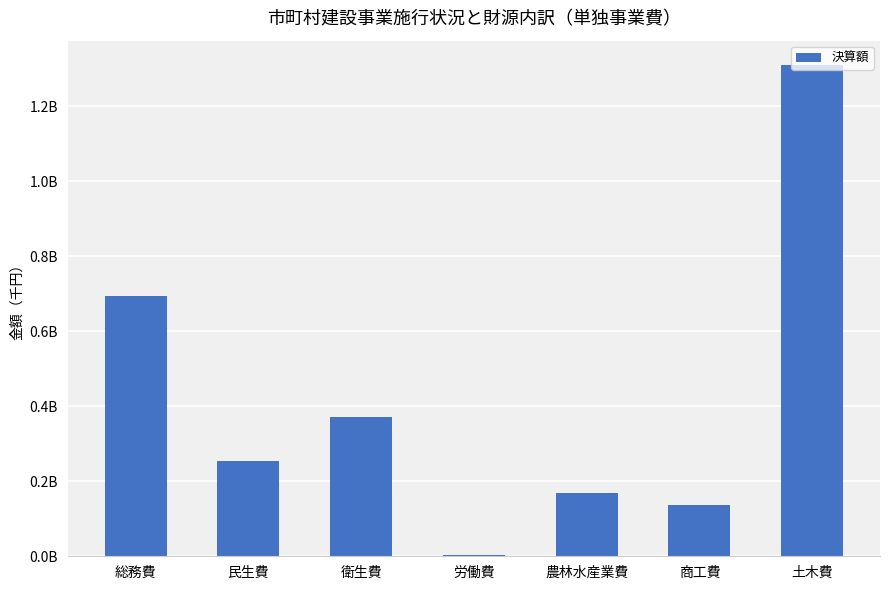

Are the bars horizontal?

No